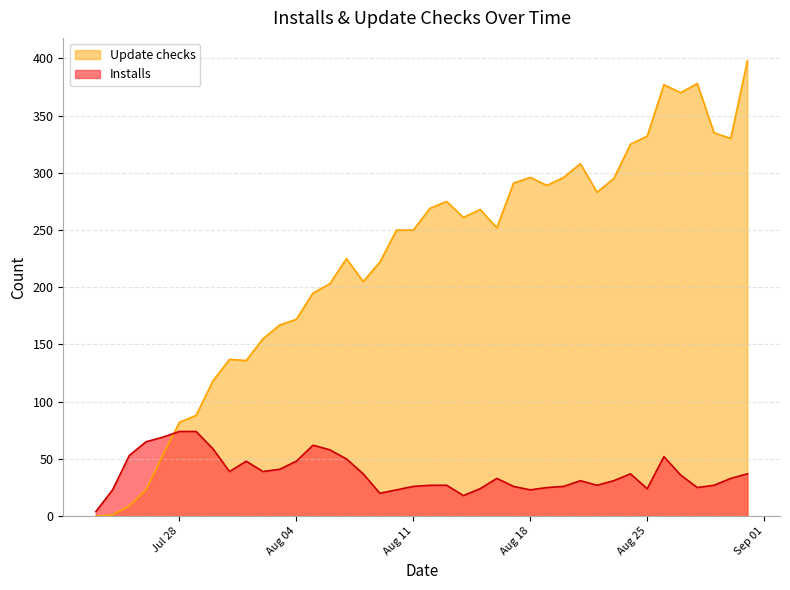

Rank the series by their maximum value, from highest to lowest.

Update checks, Installs